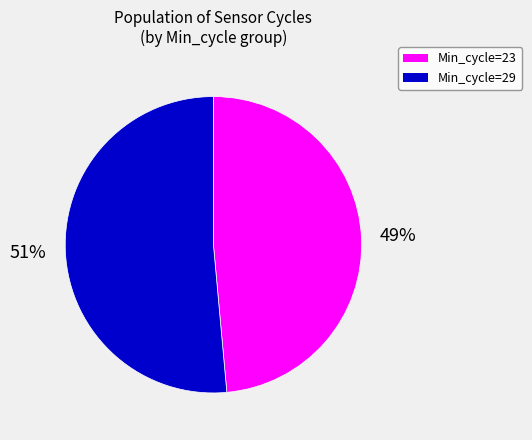

Which has a higher value, Min_cycle=23 or Min_cycle=29?

Min_cycle=29